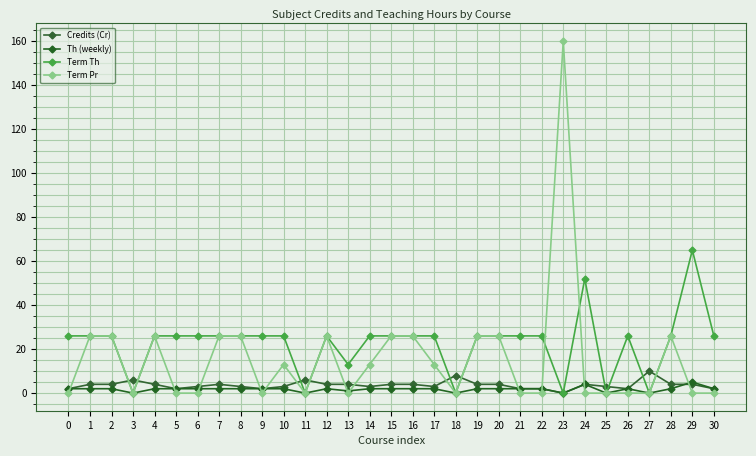

Reading left to right, list all the values displayed in this chart.

Credits (Cr): 2	4	4	6	4	2	3	4	3	2	3	6	4	4	3	4	4	3	8	4	4	2	2	0	4	3	2	10	4	4	2
Th (weekly): 2	2	2	0	2	2	2	2	2	2	2	0	2	1	2	2	2	2	0	2	2	2	2	0	4	0	2	0	2	5	2
Term Th: 26	26	26	0	26	26	26	26	26	26	26	0	26	13	26	26	26	26	0	26	26	26	26	0	52	0	26	0	26	65	26
Term Pr: 0	26	26	0	26	0	0	26	26	0	13	0	26	0	13	26	26	13	0	26	26	0	0	160	0	0	0	0	26	0	0